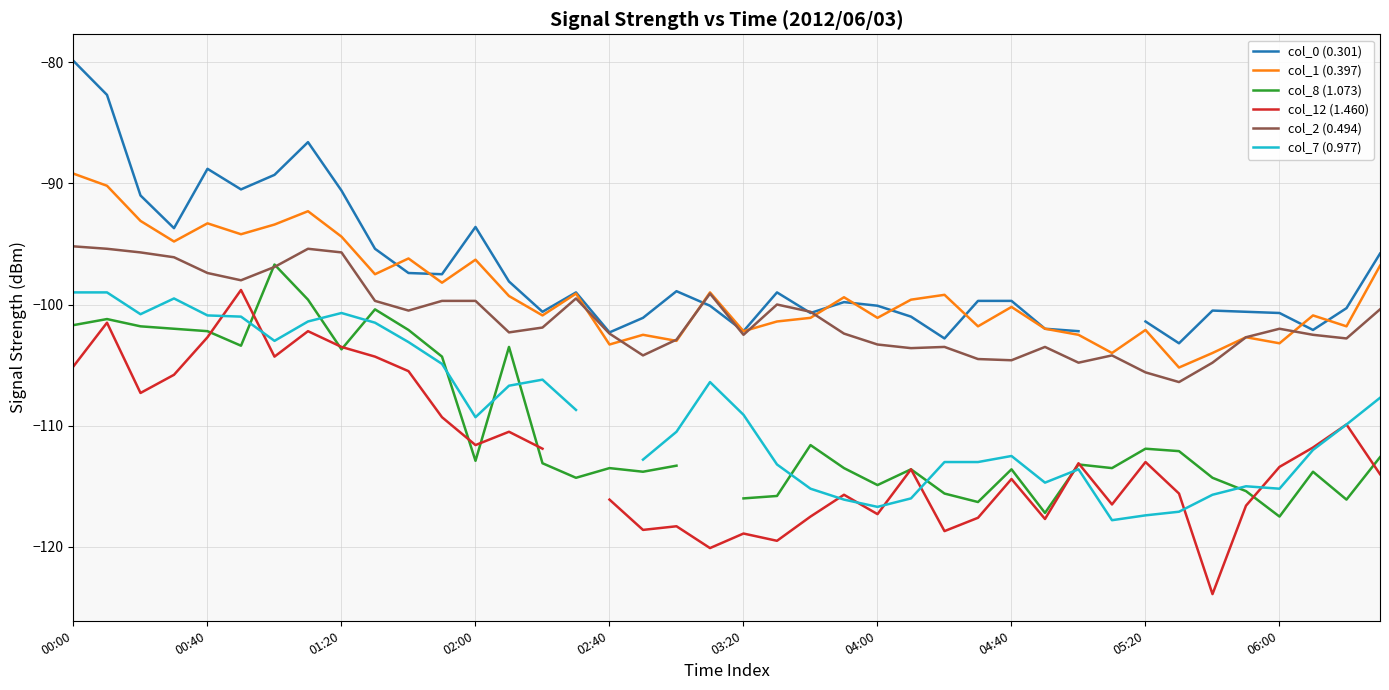

Which series has the largest total across all categories?

col_1 (0.397)